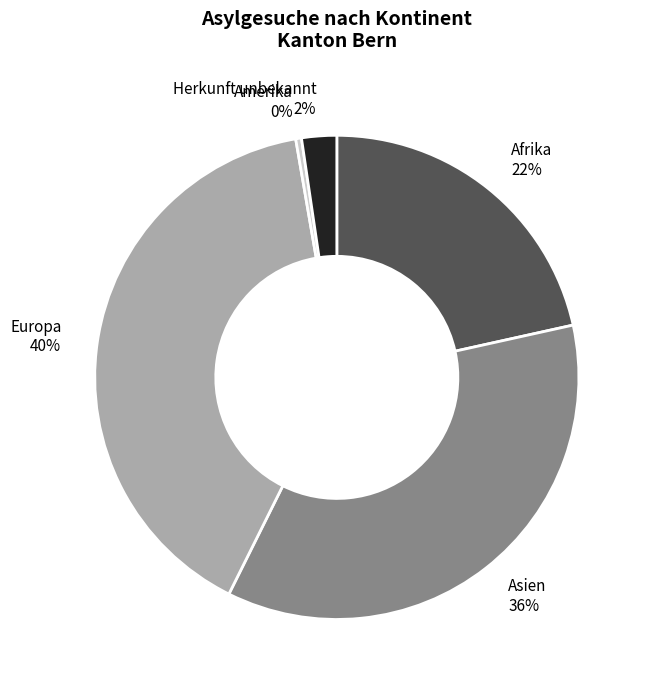

Which slice is the largest?

Europa